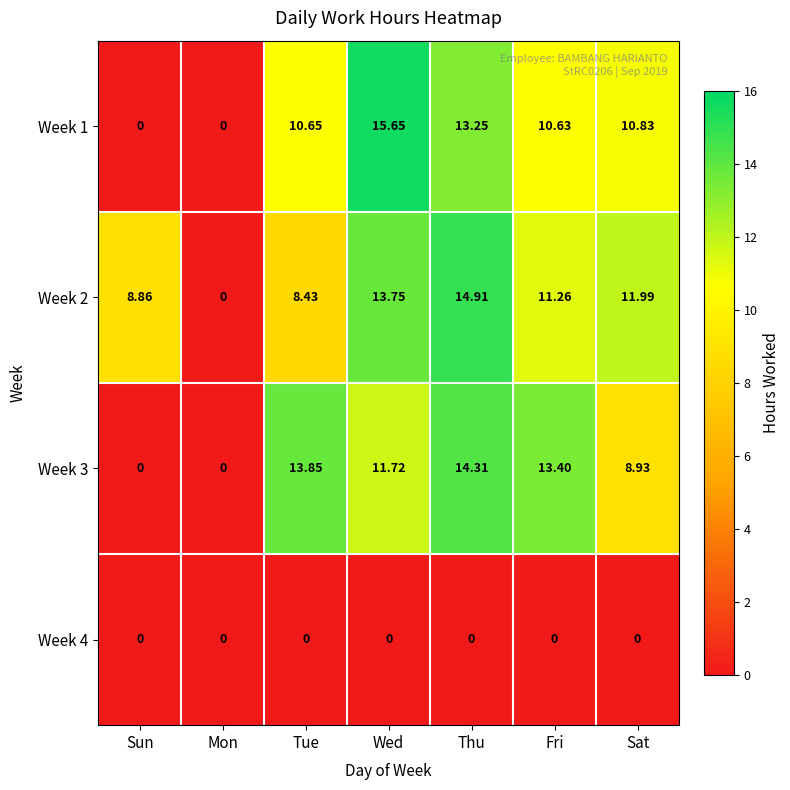

Which series changed the most between Tue and Wed?

Week 2